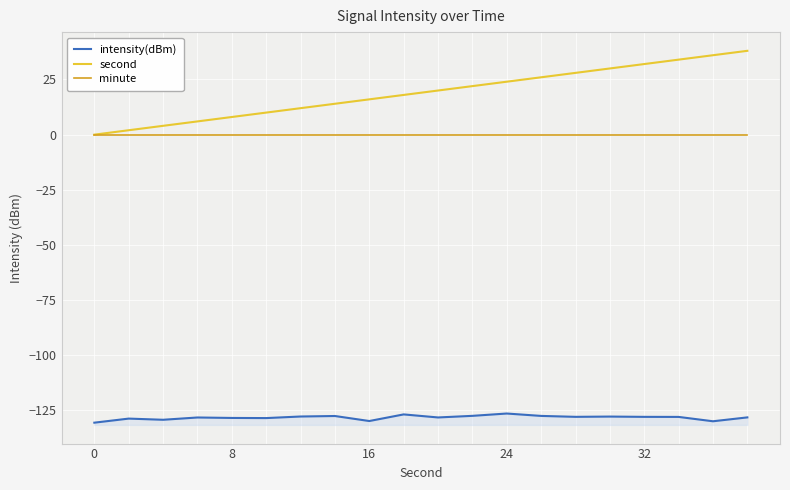

Where does the second series first go above 20?

11